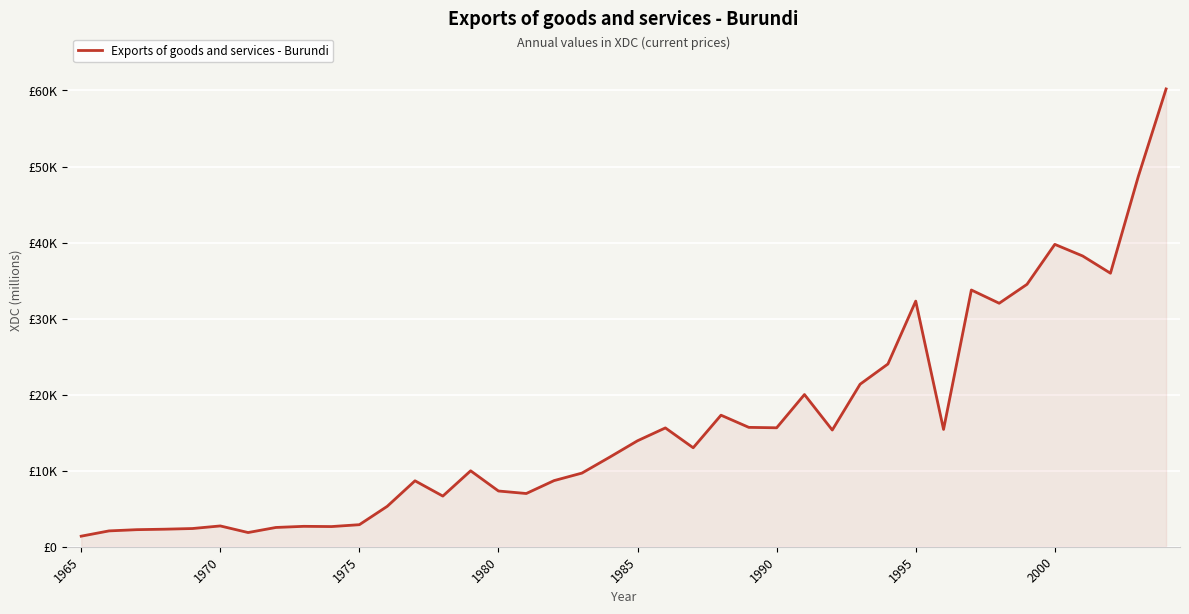

Does the chart display data point markers on the line(s)?

No